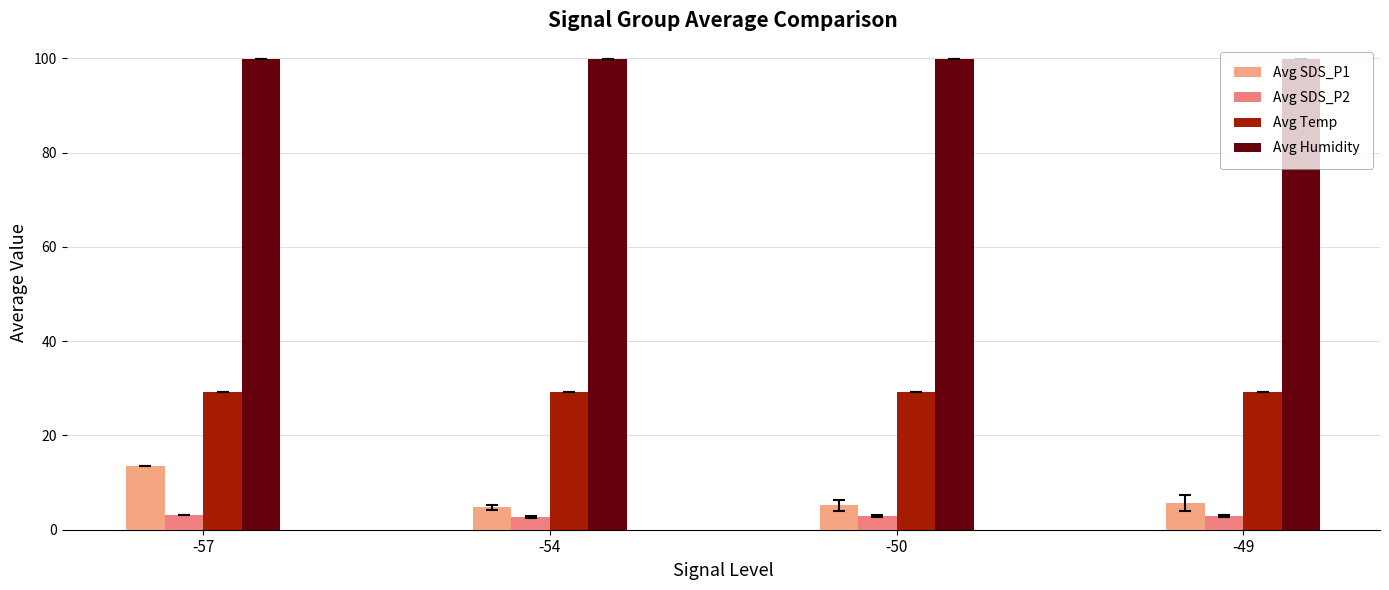

At which category is the sum across all series the highest?

-57